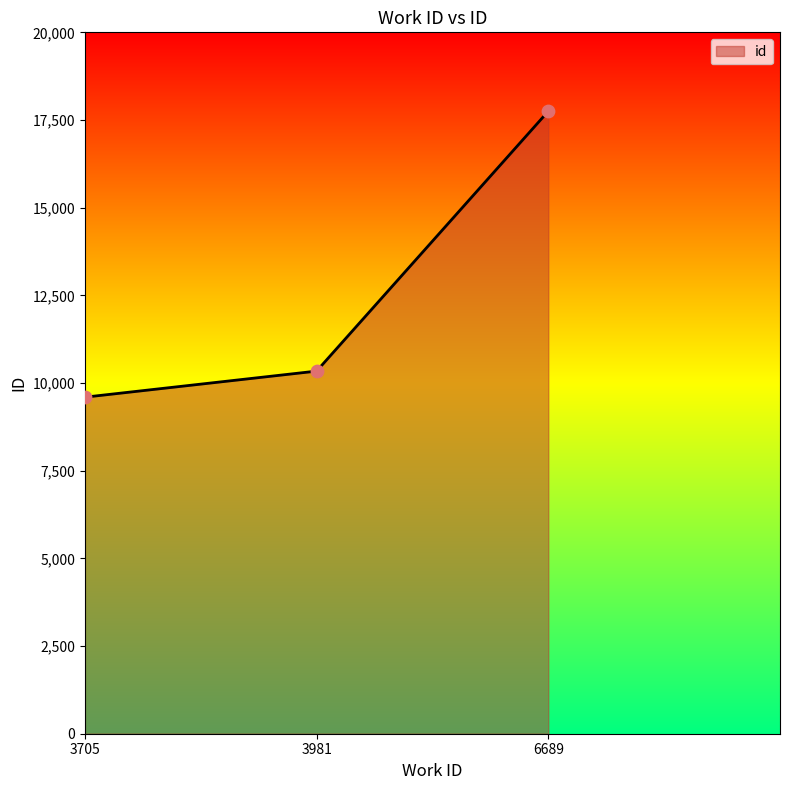

What is the change in value from 3705 to 6689?

+8154